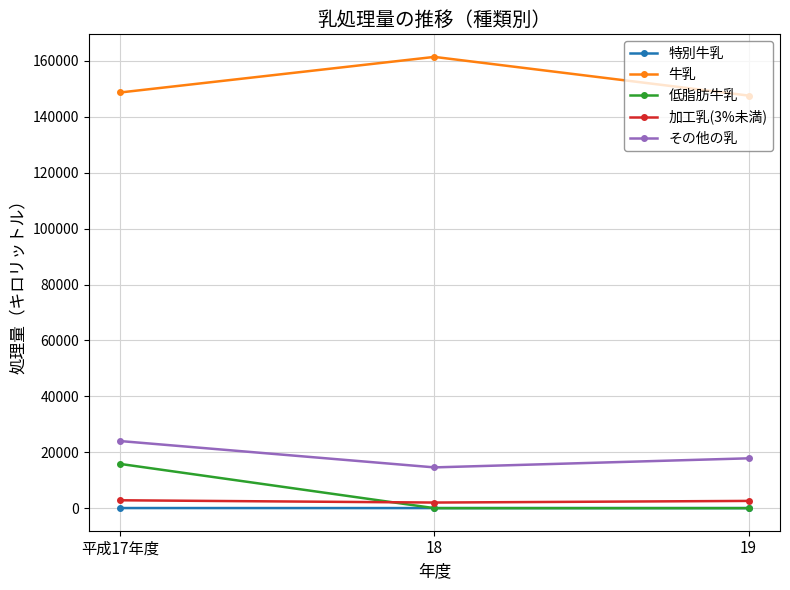

Is this an area chart (filled region under the line)?

No